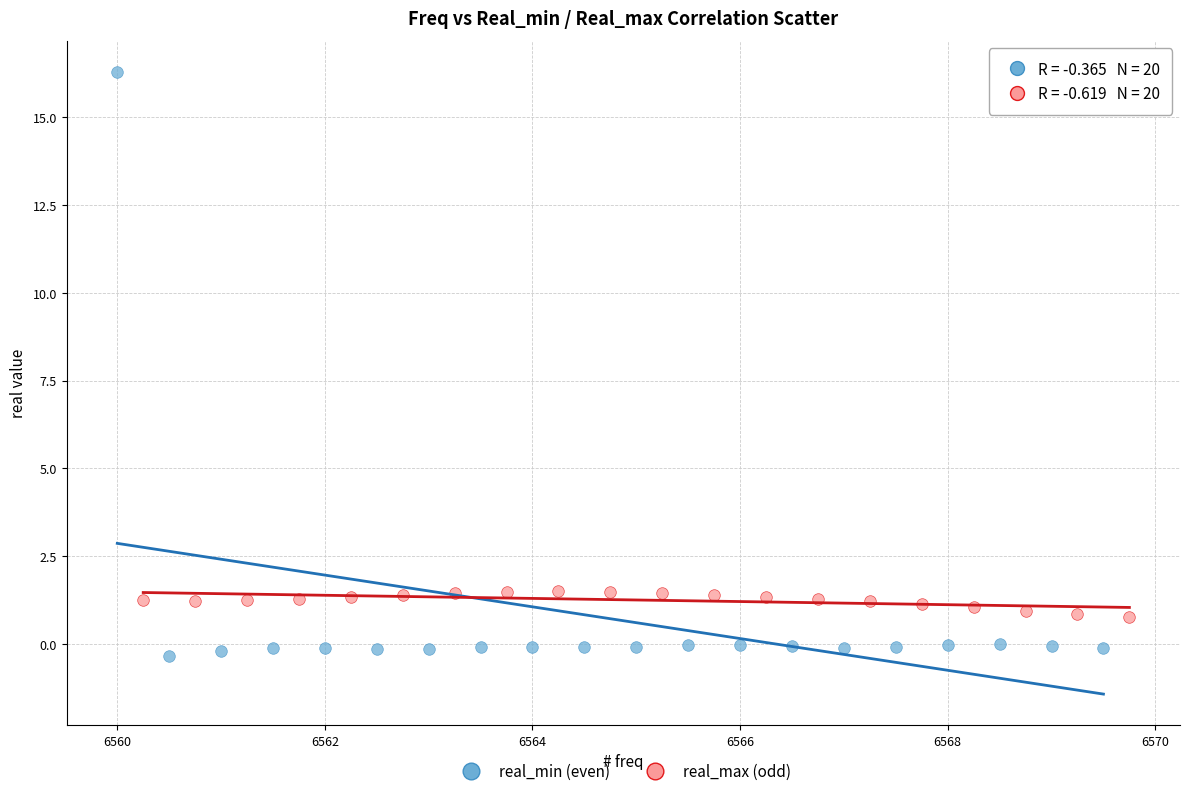

Which series has the widest spread of Y values?

real_min (even)